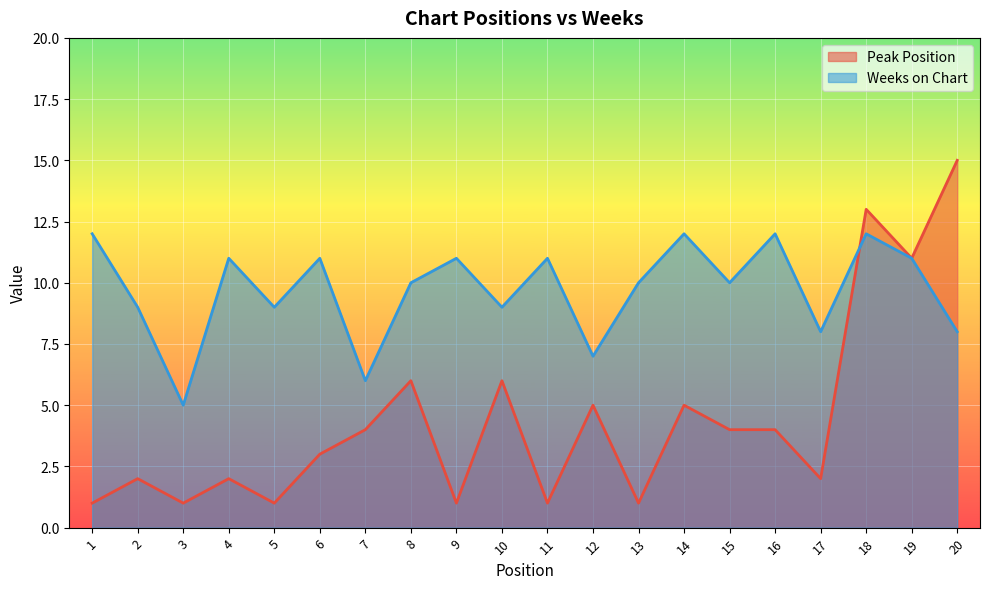

Is the value of Weeks on Chart at 9 greater than the value of Peak Position at 8?

Yes